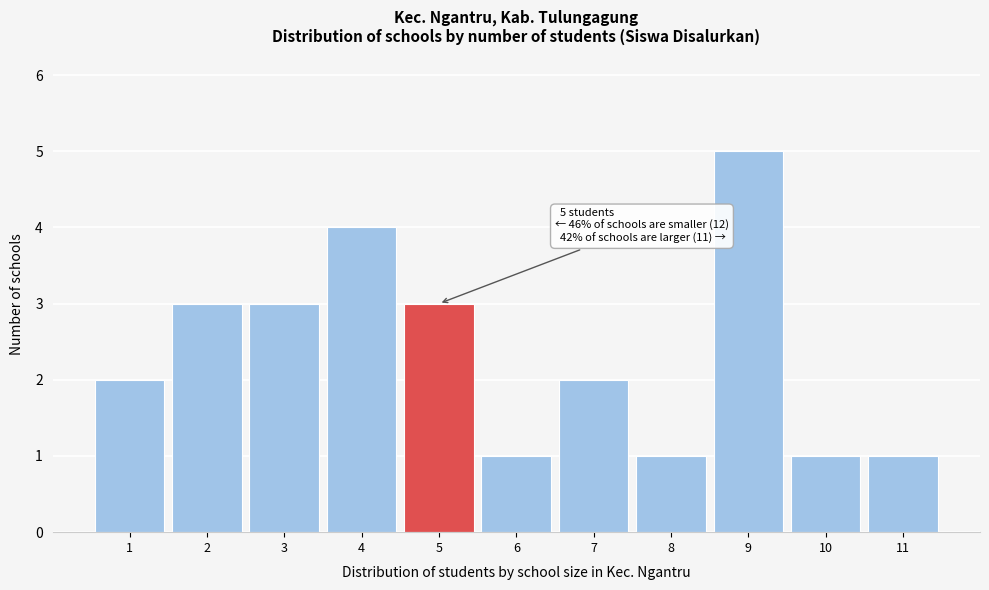

Reading left to right, extract all data points from this chart.

2	3	3	4	3	1	2	1	5	1	1